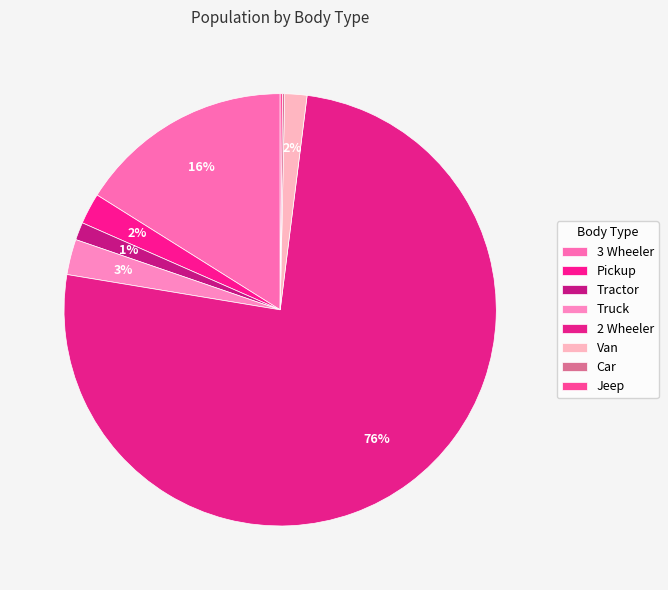

How many slices are in this pie chart?

8